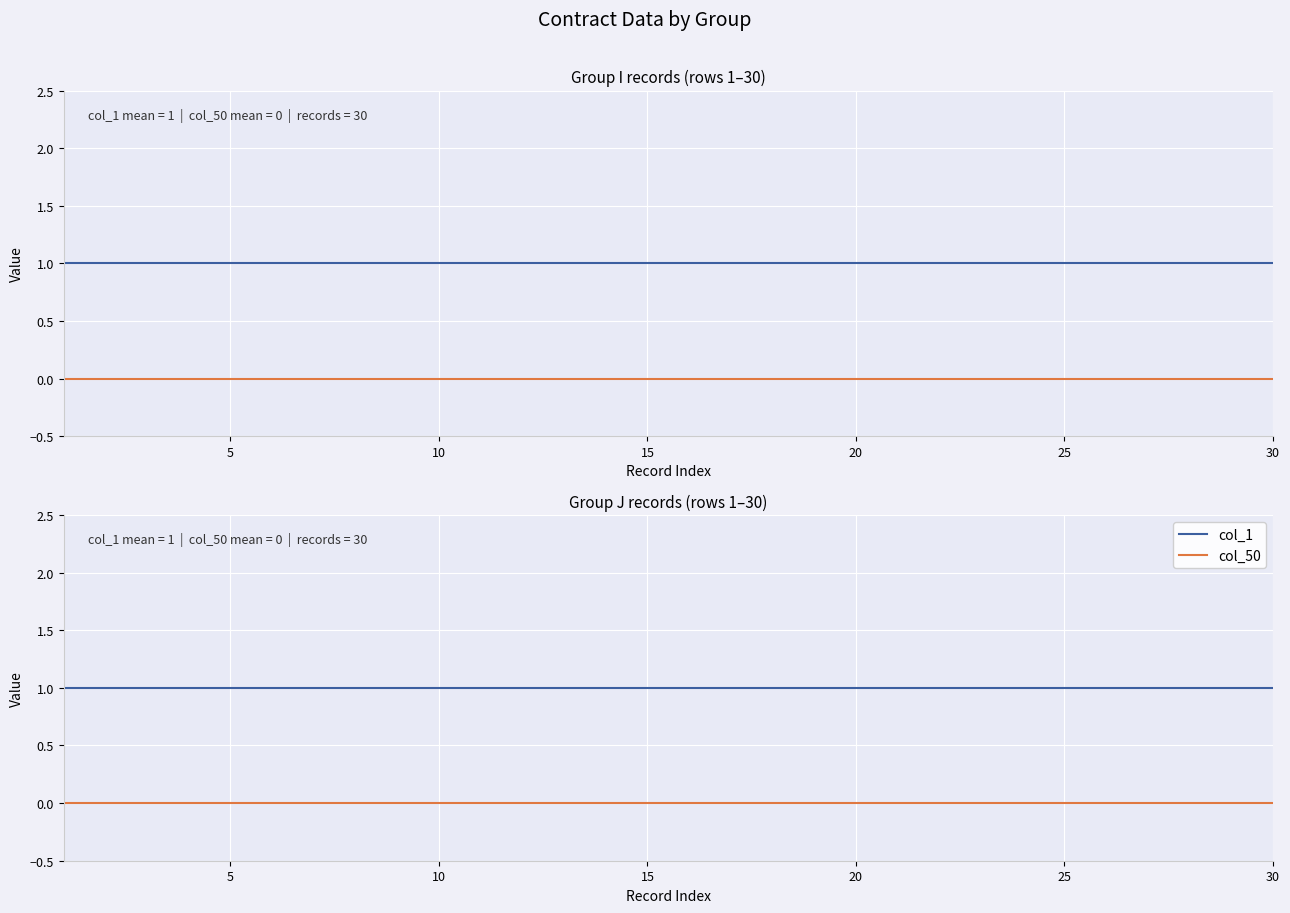

True or false: col_50 and col_1 intersect in this chart.

False